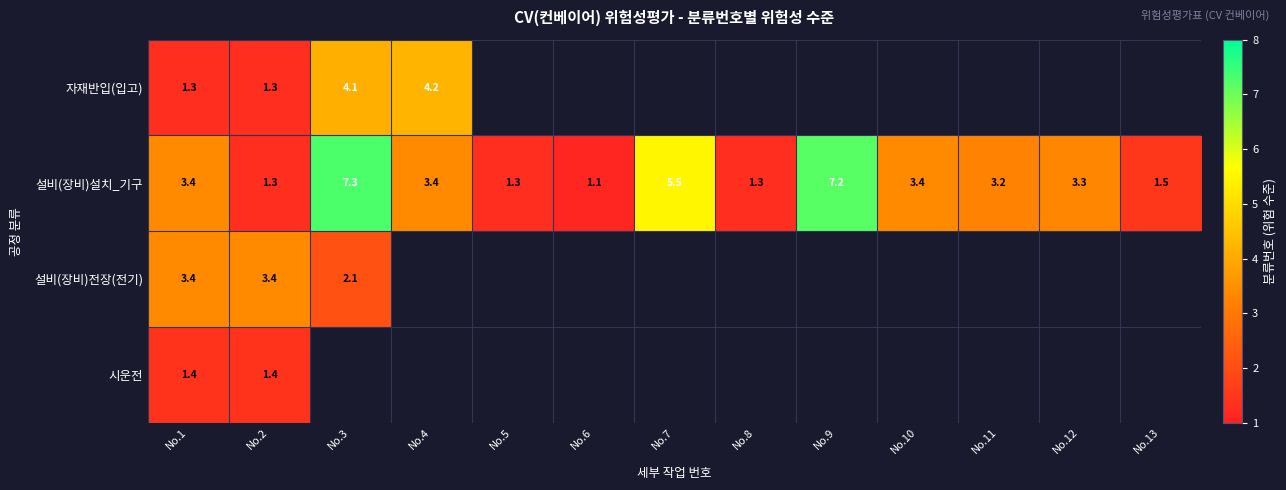

What is the spread (max minus min) of values at No.1?

2.1